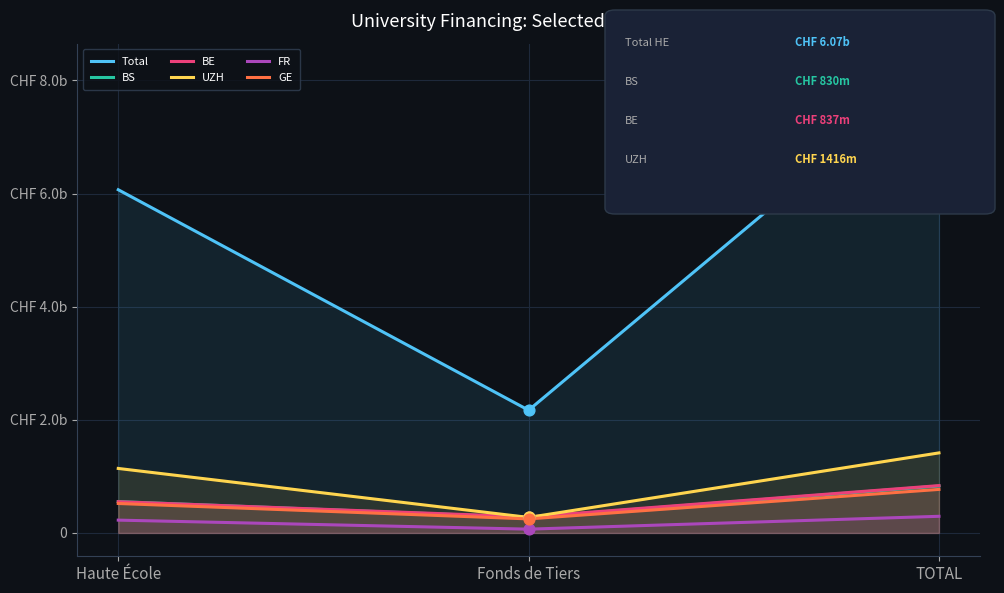

Is the value of BE at Fonds de Tiers greater than the value of GE at Haute École?

No